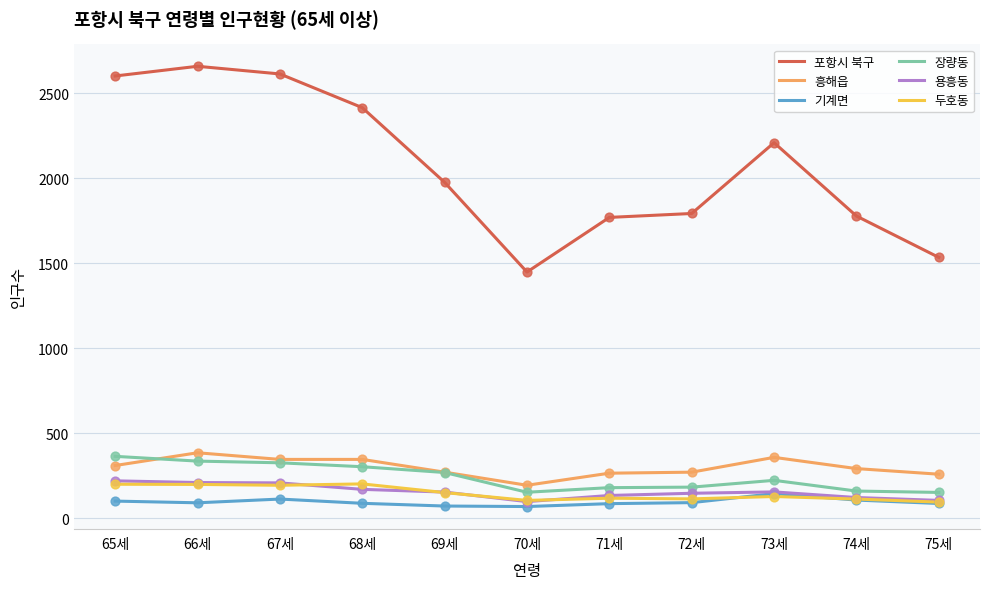

Between 68세 and 70세, which series saw the biggest shift?

포항시 북구